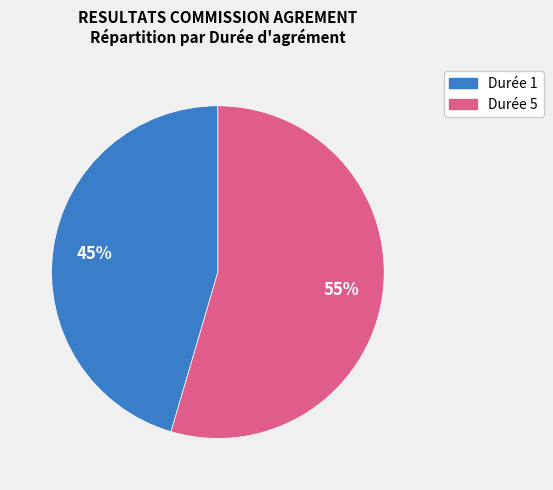

To the nearest percent, what is the average slice percentage?

50%